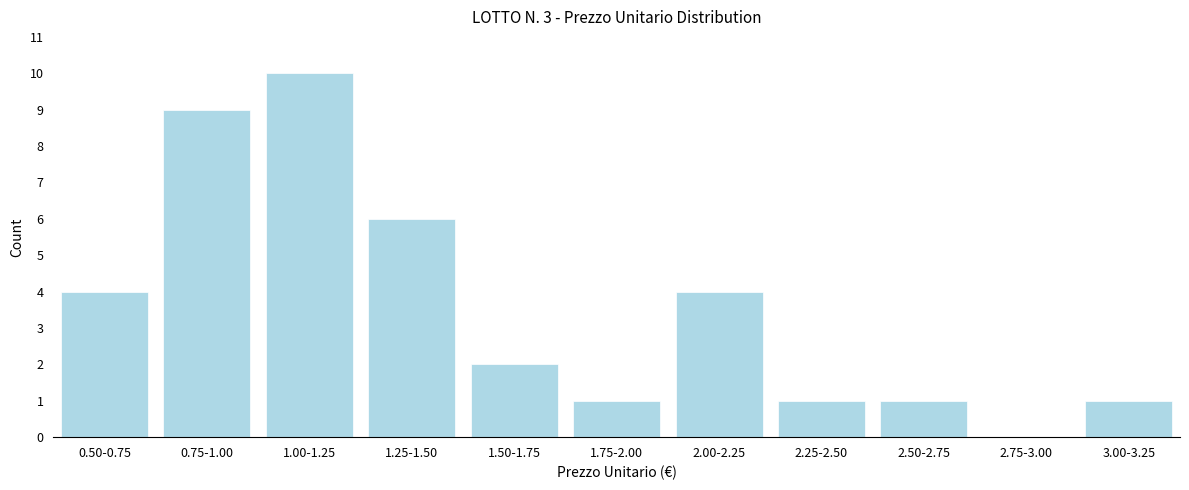

Reading right to left, transcribe all the data shown in this chart.

3.00-3.25=1	2.75-3.00=0	2.50-2.75=1	2.25-2.50=1	2.00-2.25=4	1.75-2.00=1	1.50-1.75=2	1.25-1.50=6	1.00-1.25=10	0.75-1.00=9	0.50-0.75=4